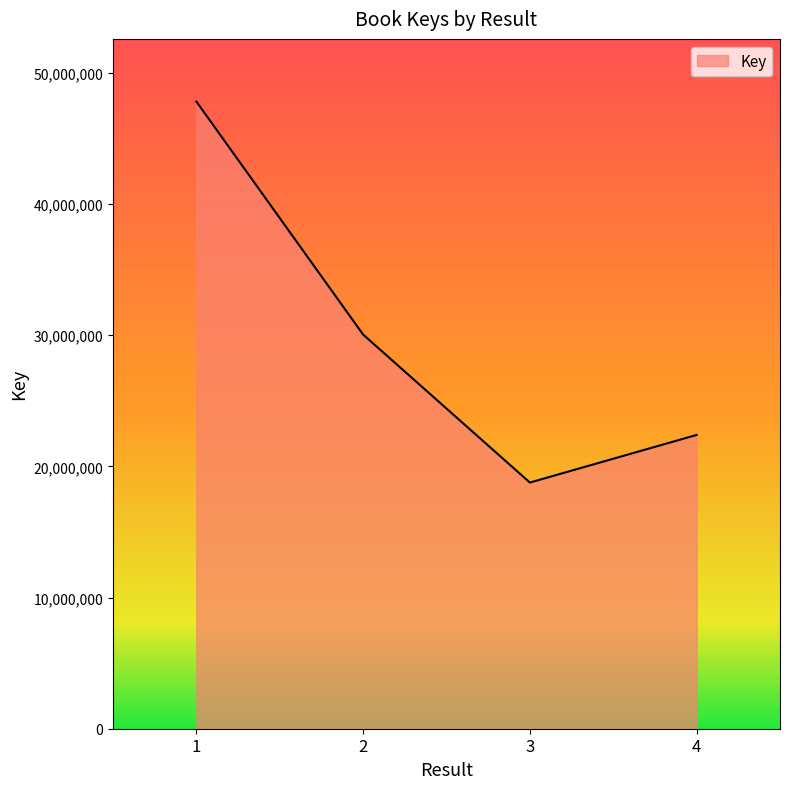

Is it true that the value at 2 is 30053562?

True